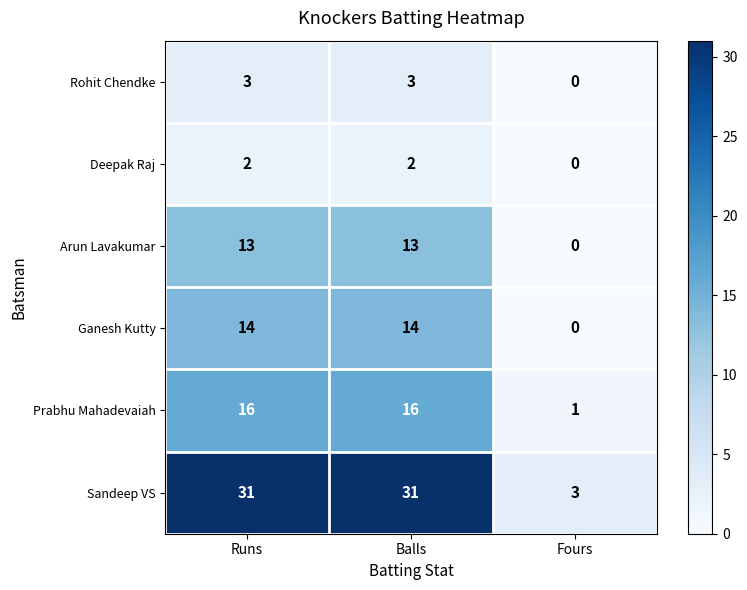

At which label is Rohit Chendke closest to 1?

Fours